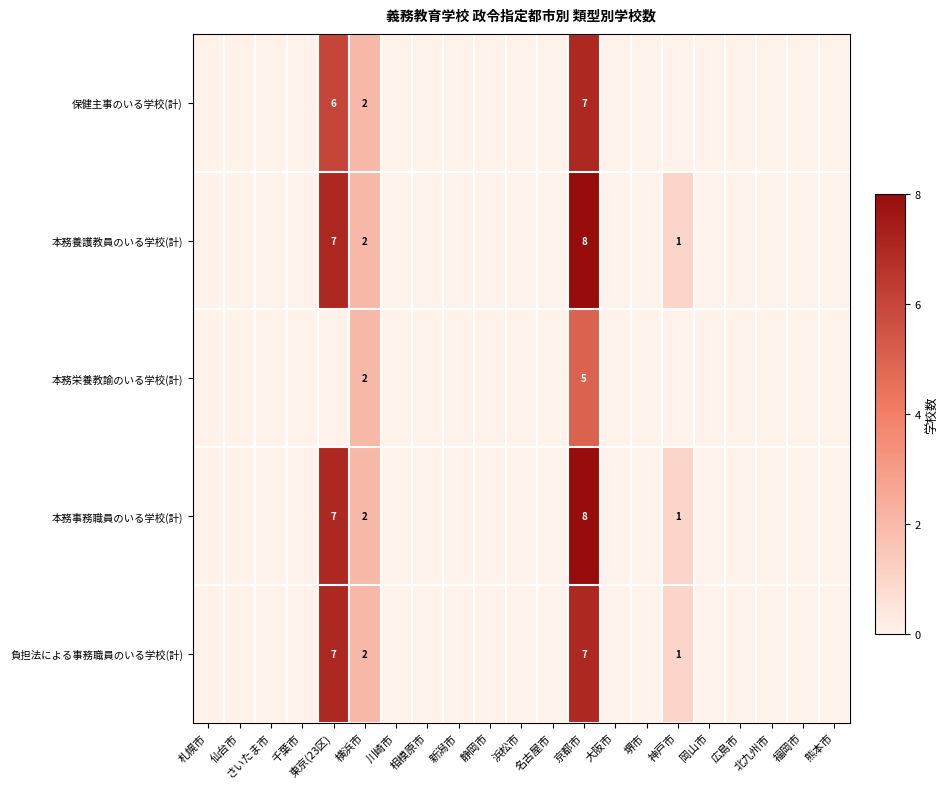

Is it true that 本務養護教員のいる学校(計) equals 7 at 東京(23区)?

True